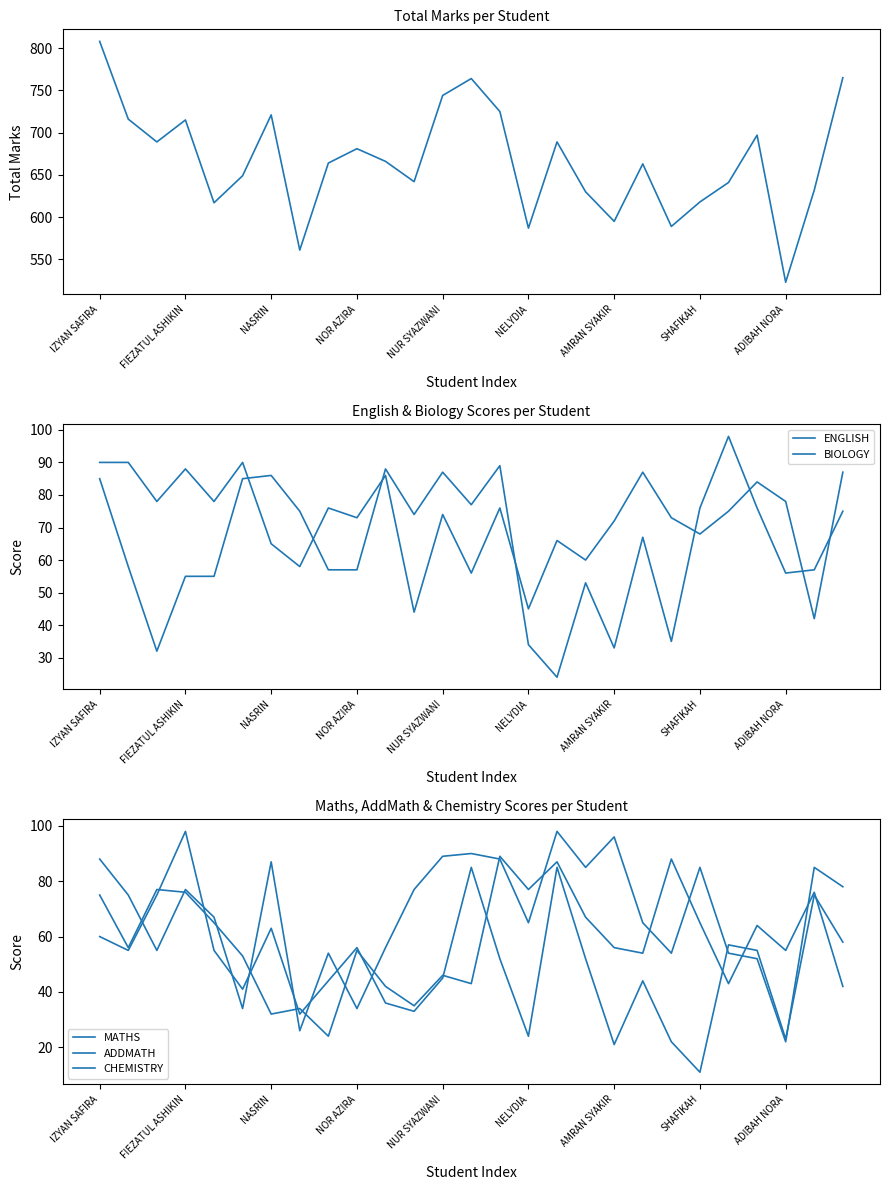

Is it true that CHEMISTRY equals 103 at 25?

False